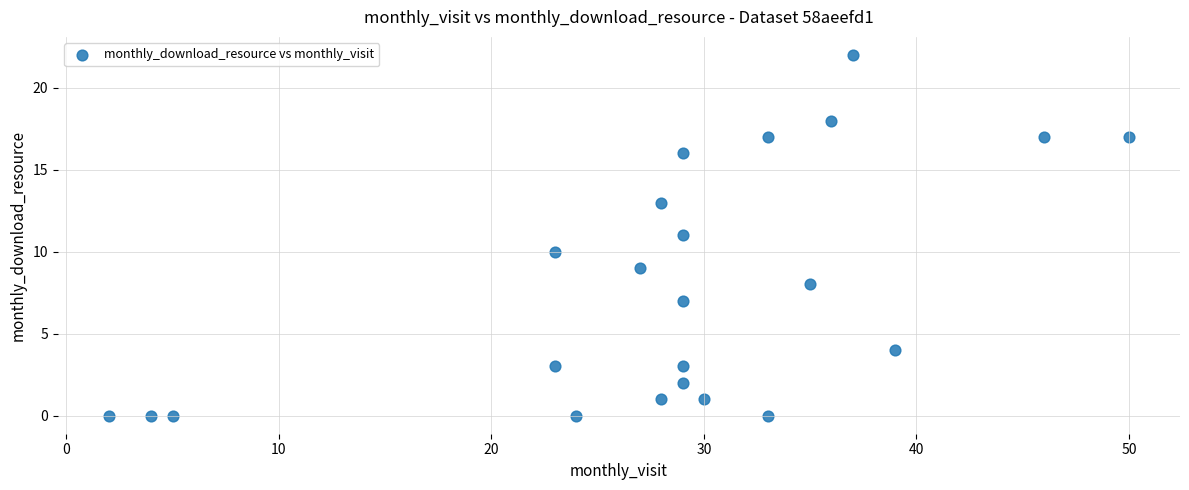

What is the range of X values (max minus min)?

48